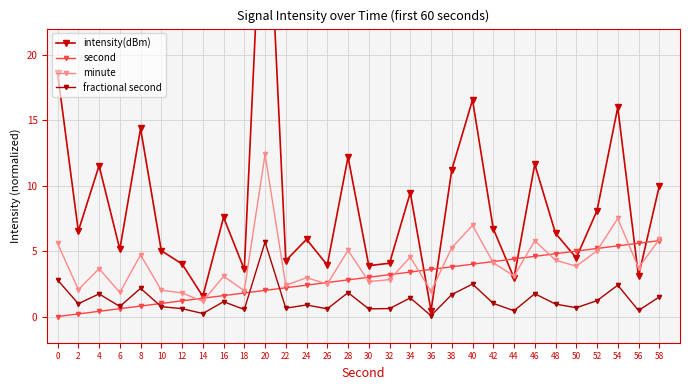

Count the number of categories in the chart.

30